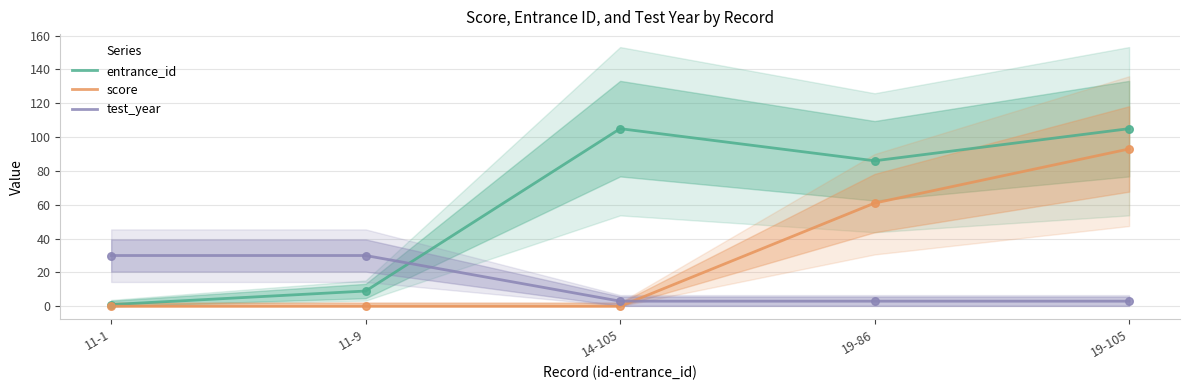

What are all the series names shown in the legend?

entrance_id, score, test_year